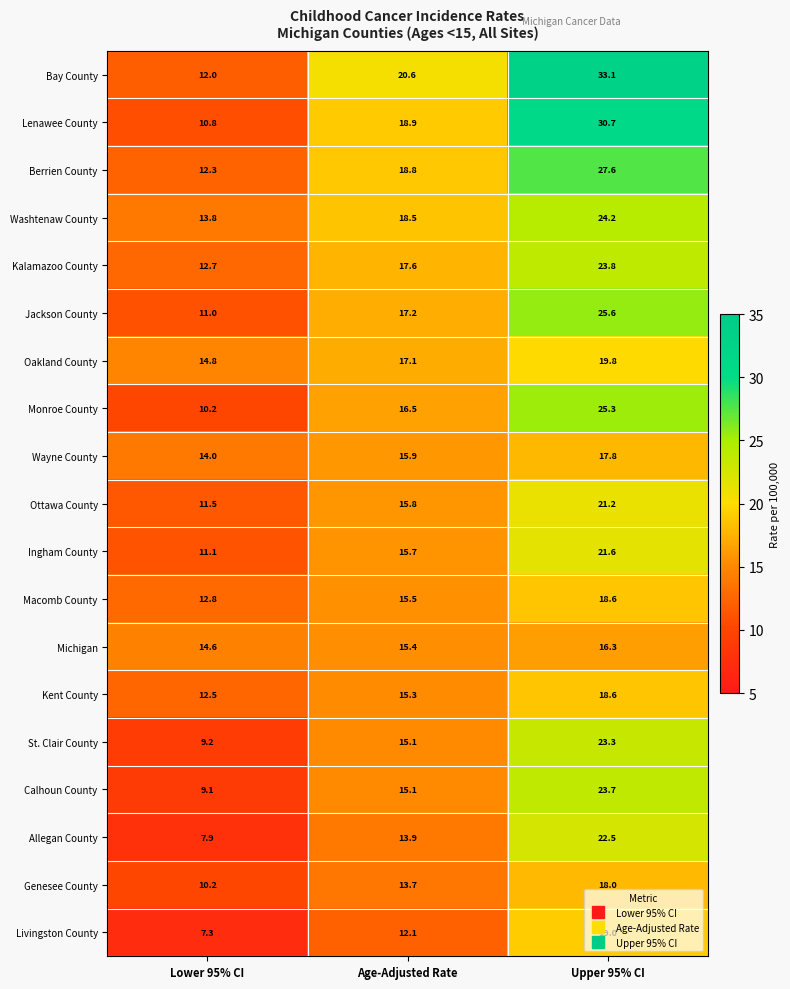

At how many categories does at least one series exceed 26?

1